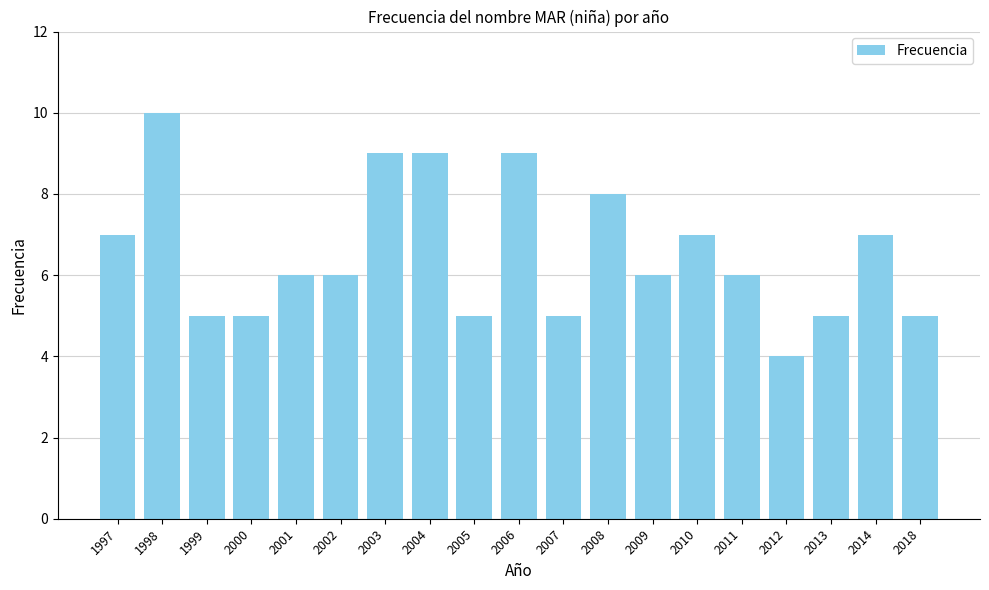

What is the smallest value displayed?

4